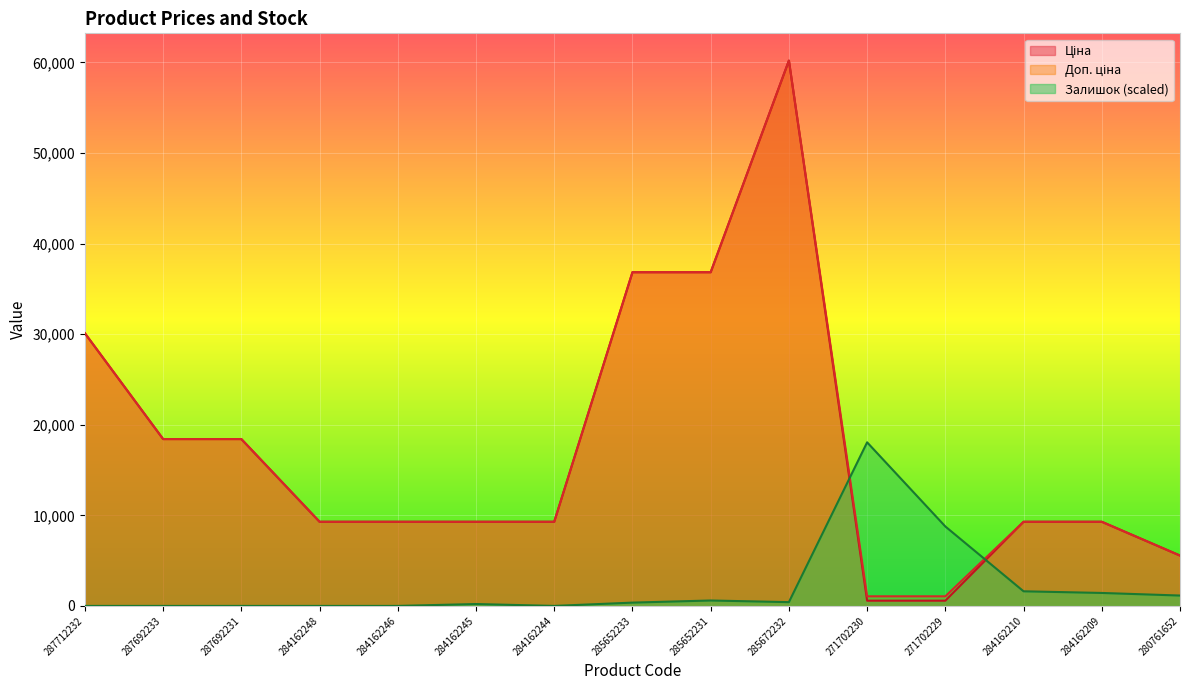

True or false: Доп. ціна has a value of 60205.6 at 285672232.

True